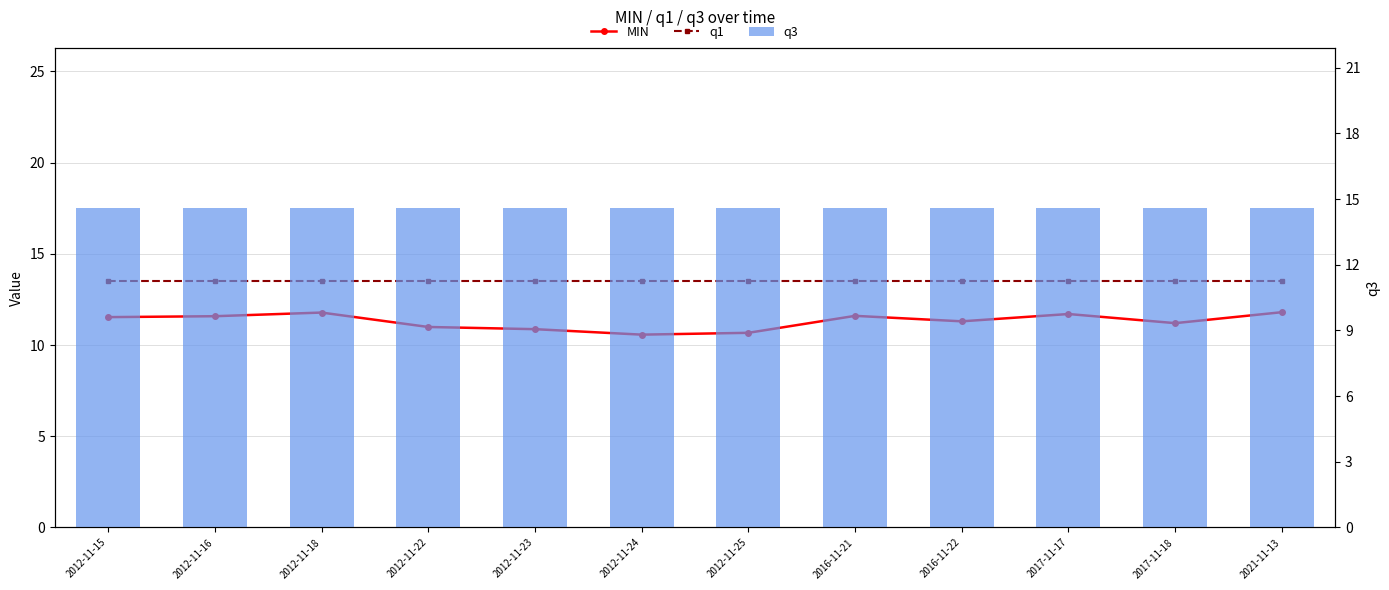

At 2017-11-18, list the series in order from largest to smallest.

q3, q1, MIN